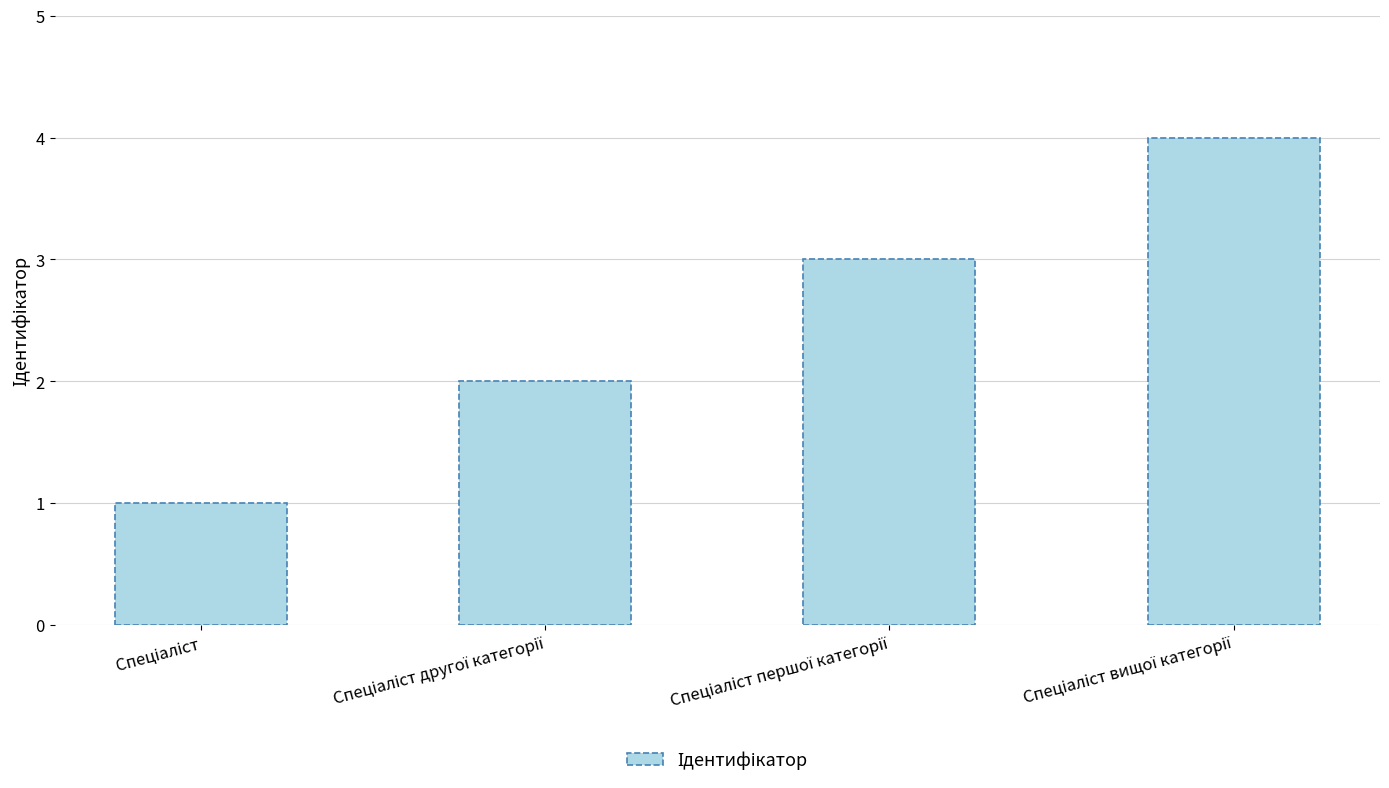

What is the greatest value displayed?

4